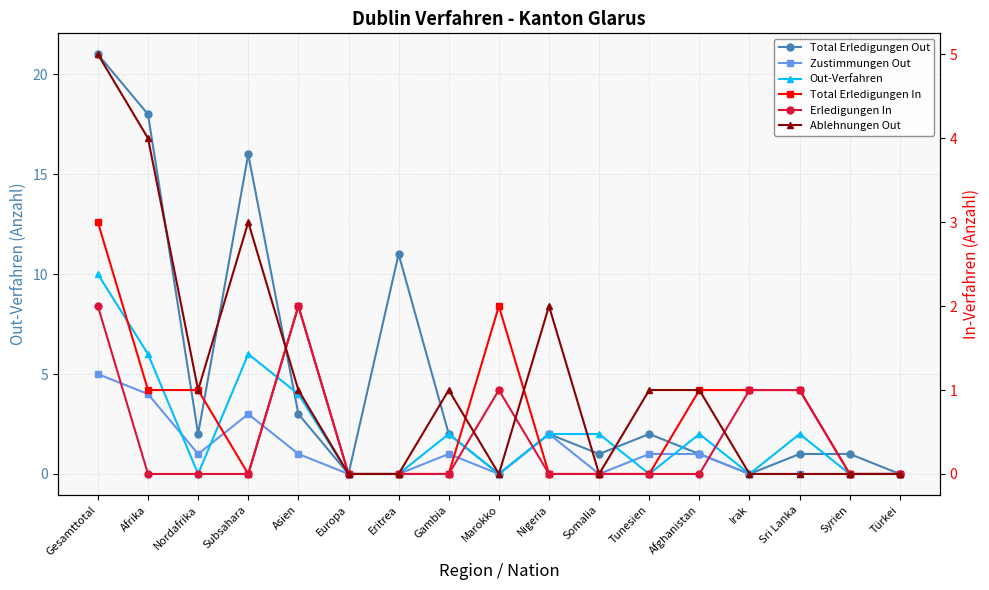

Count the Out-Verfahren values in the range 0 to 2.

13